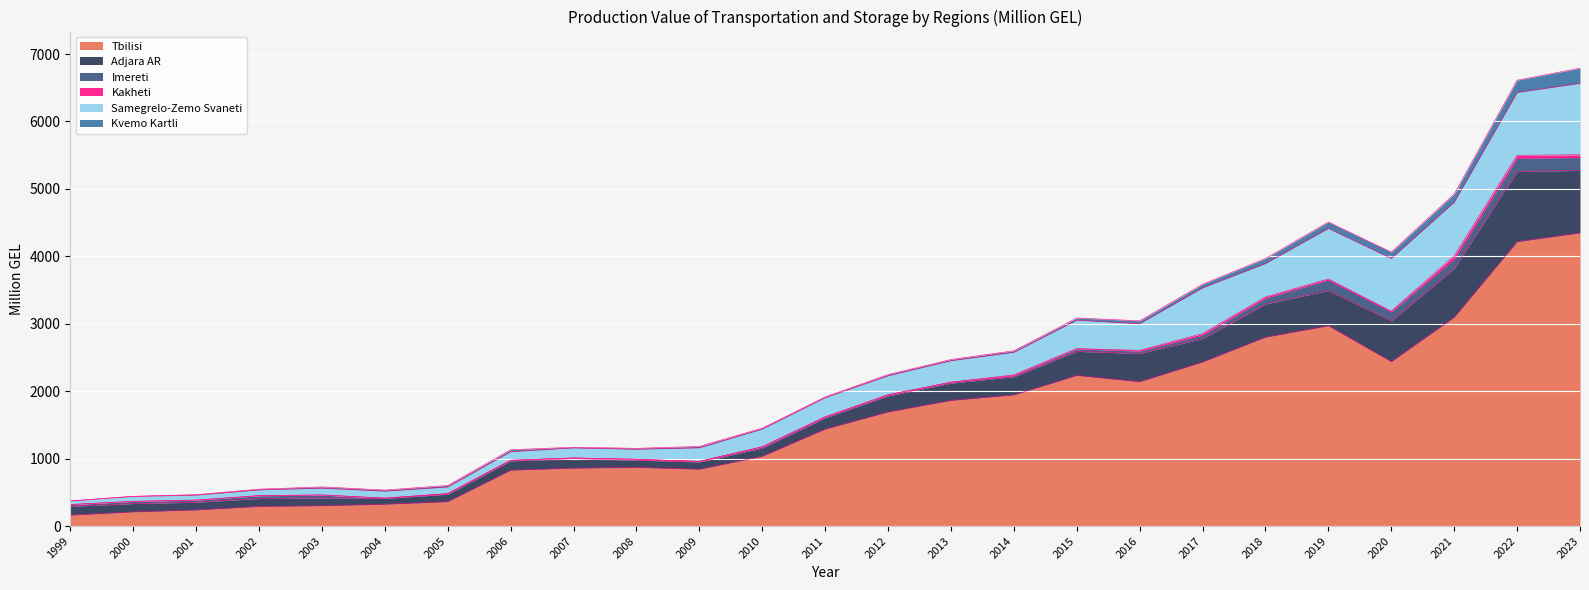

At which category is the sum across all series the highest?

2023